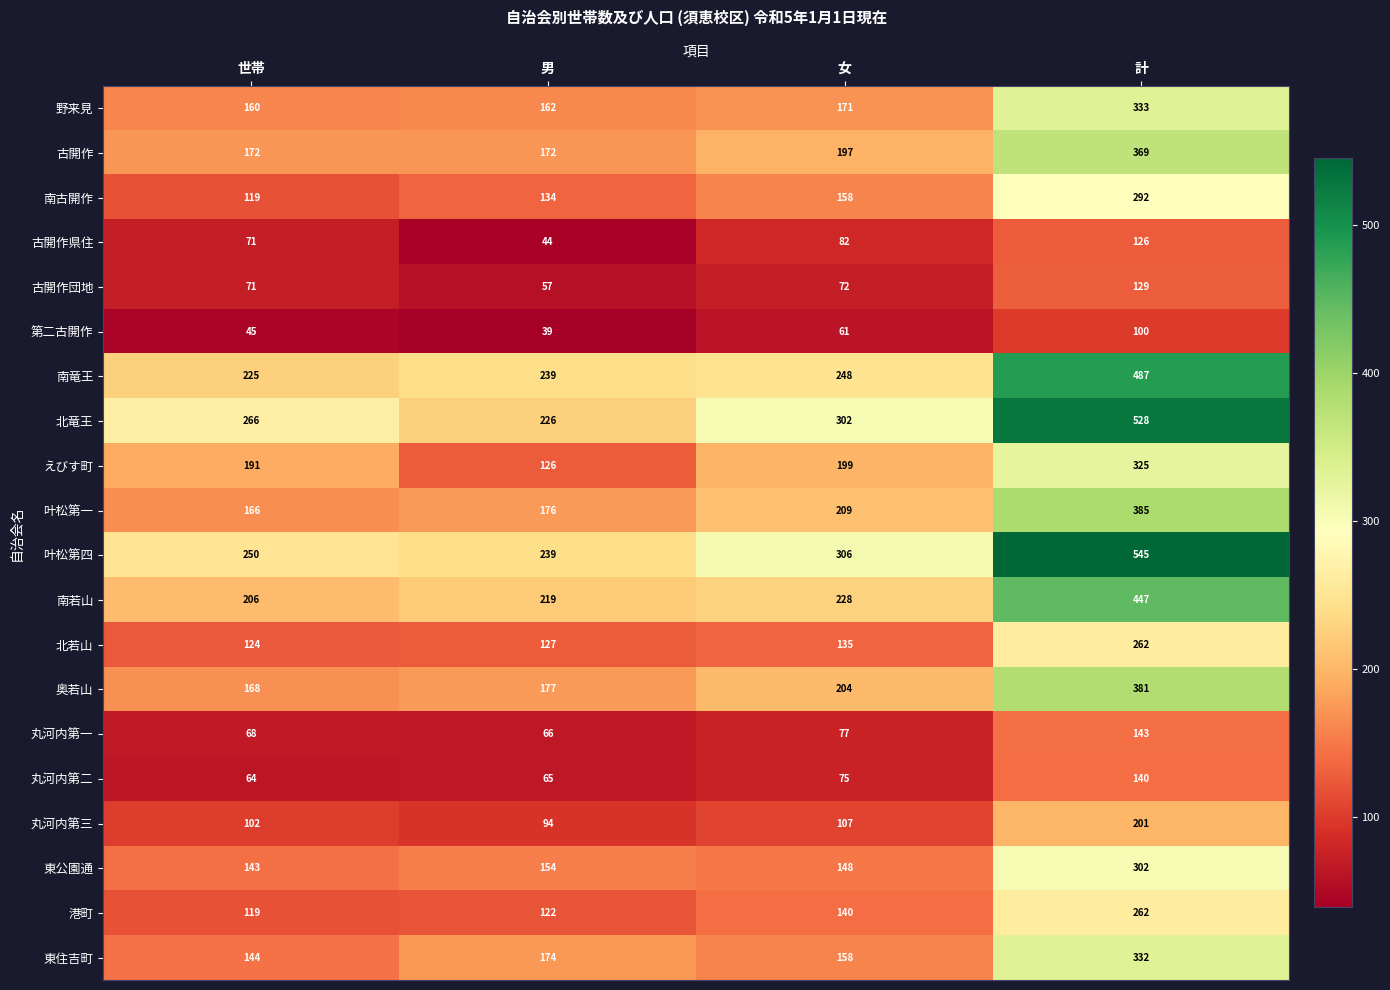

Rank the categories by 古開作県住 value from lowest to highest.

男, 世帯, 女, 計